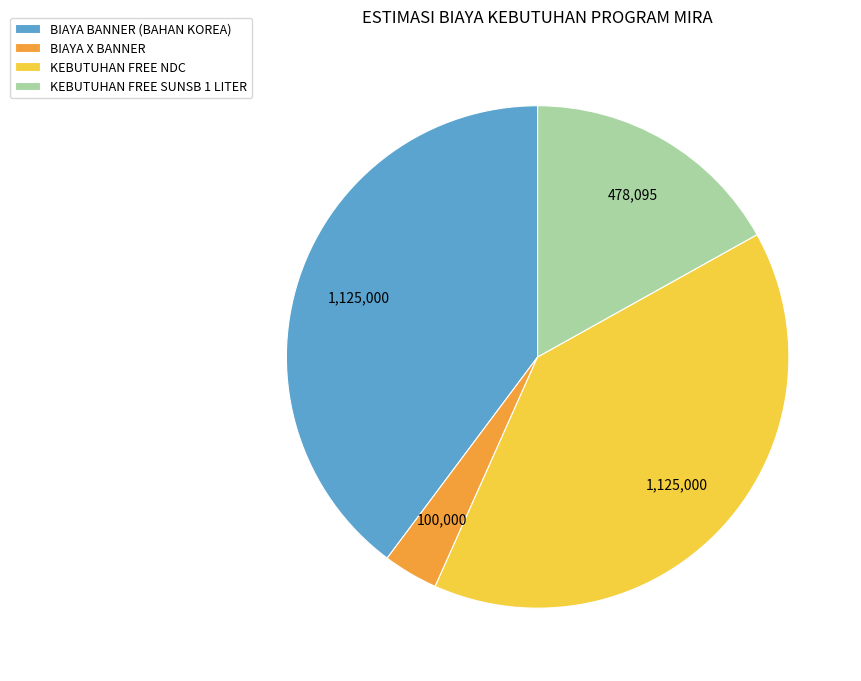

What is the smallest slice in the pie chart?

BIAYA X BANNER